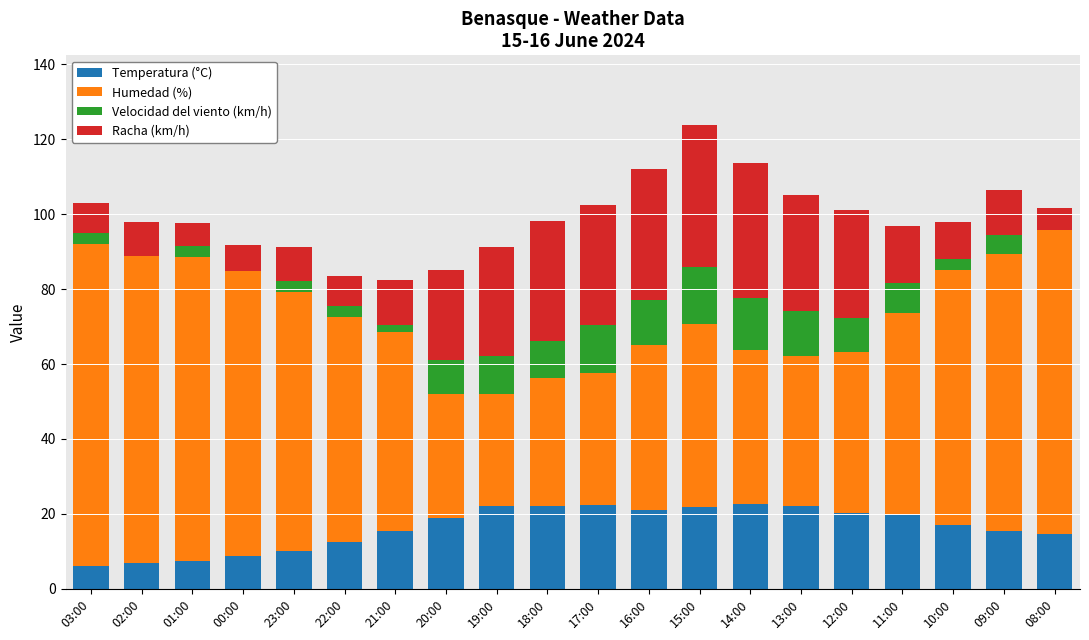

What is the highest value of the Temperatura (°C) series?

22.7